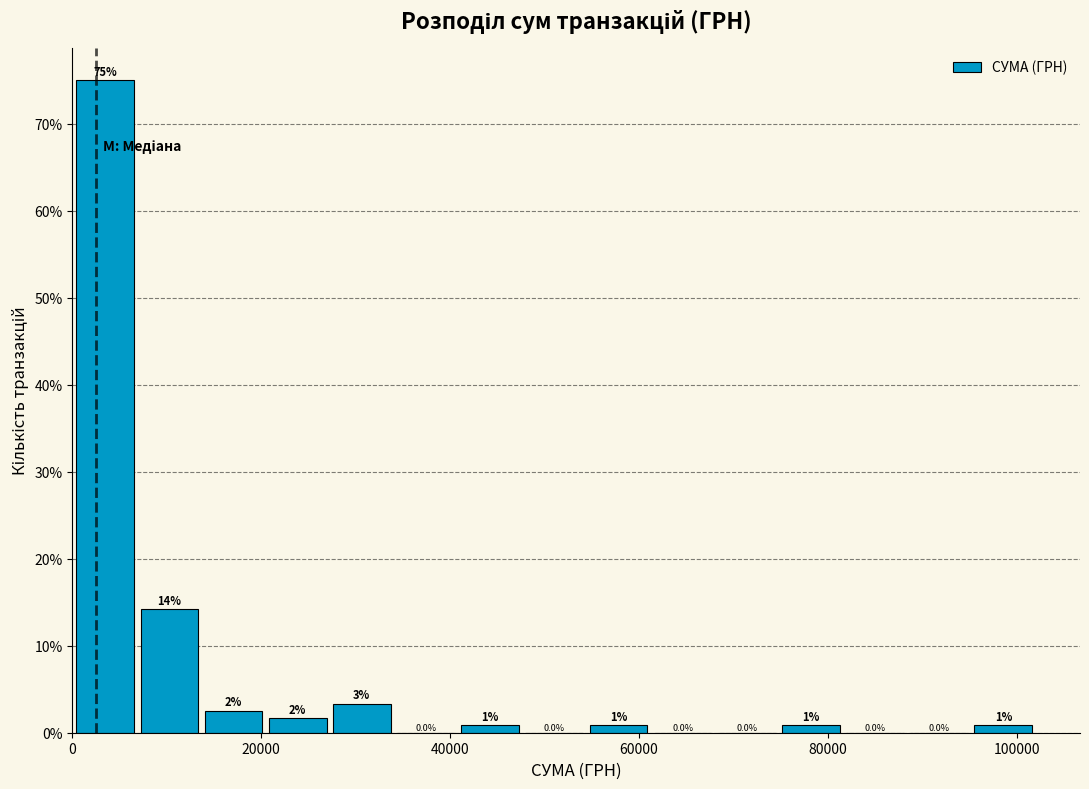

Read against the x-axis, roughly where is the centre of the tallest bar?

4000